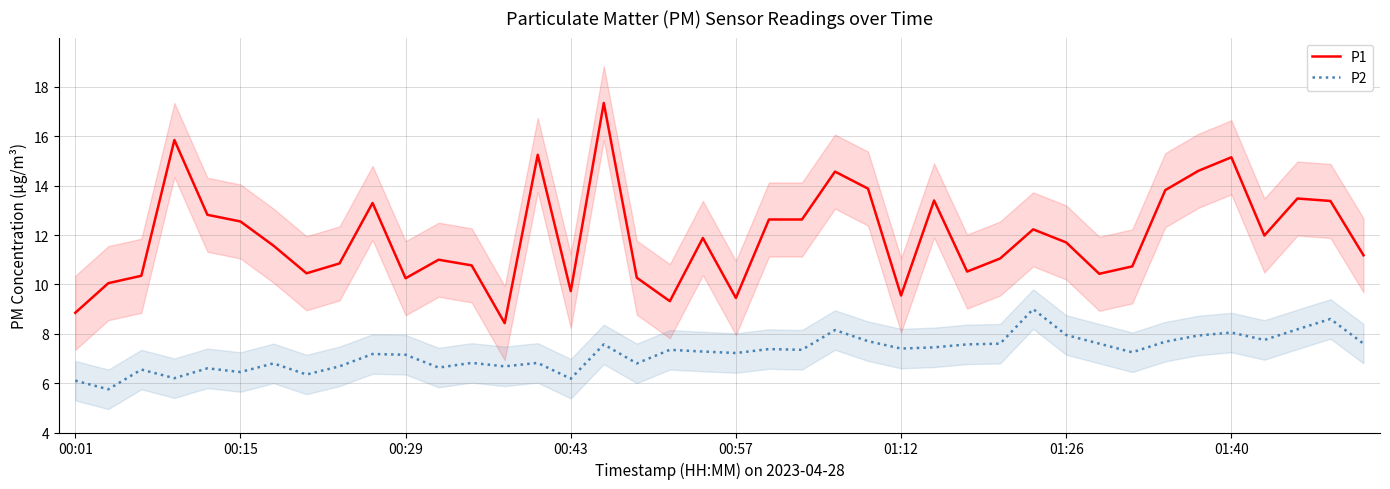

True or false: P1 and P2 intersect in this chart.

False